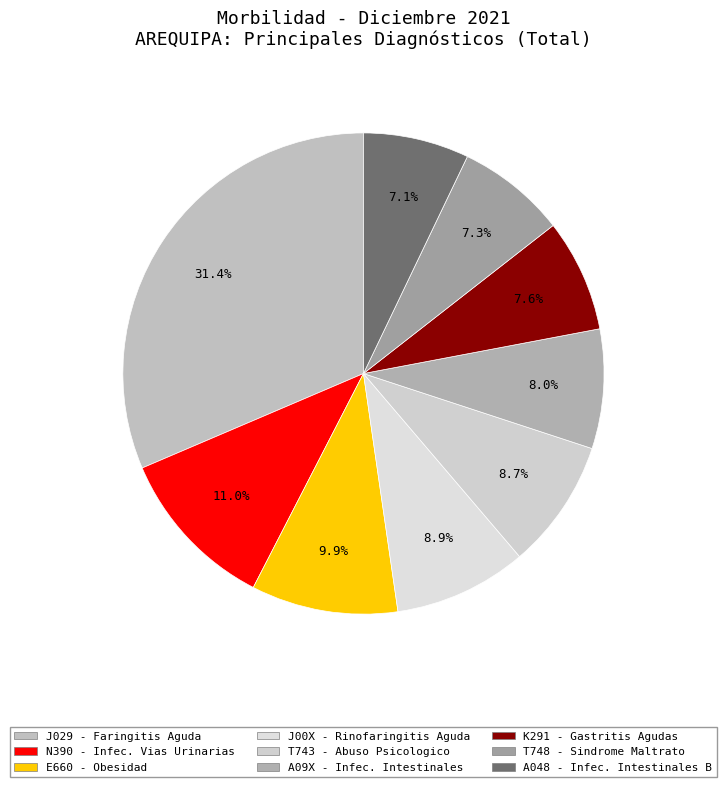

How many segments does this pie chart have?

9